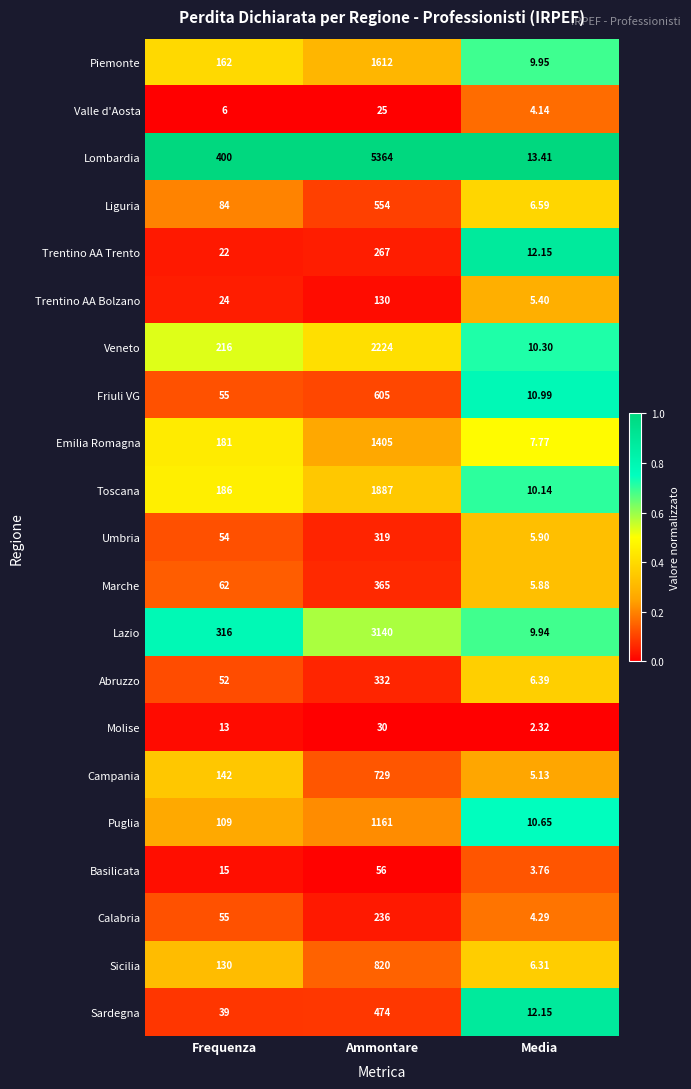

Where is Veneto nearest to the value 1117?

Frequenza